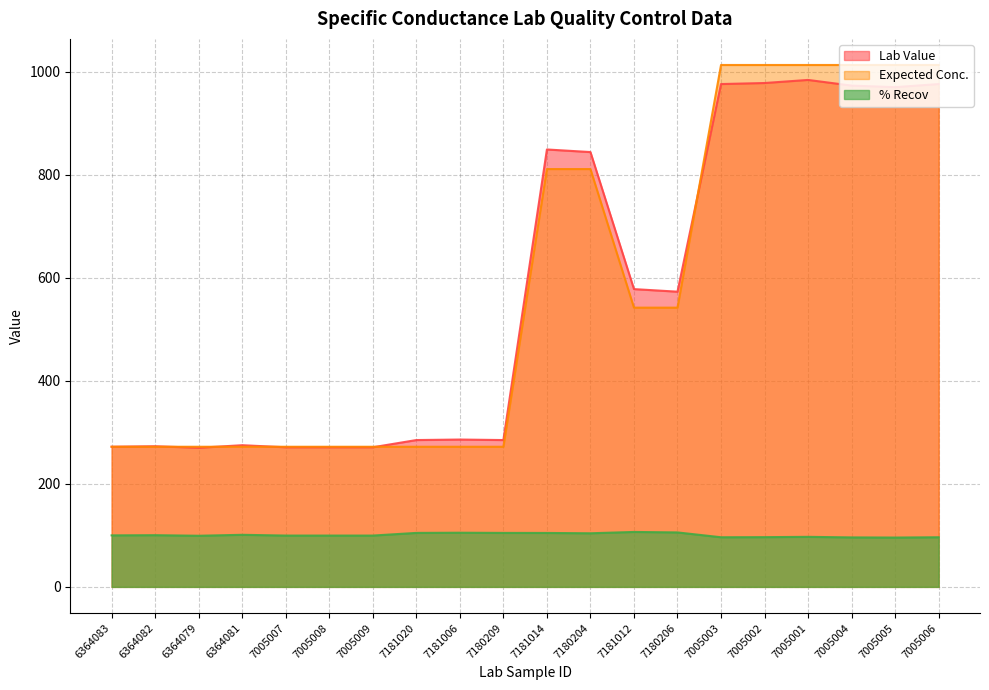

How many lines are shown in the chart?

3